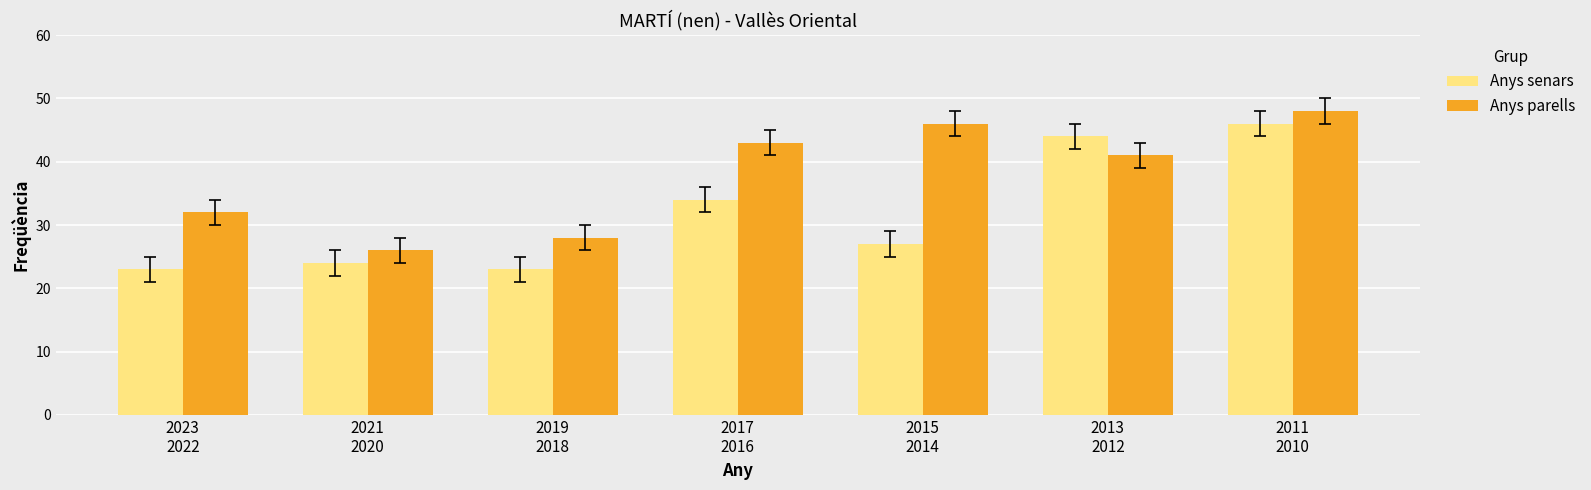

What is the label of the 7th bar from the right?

2023
2022